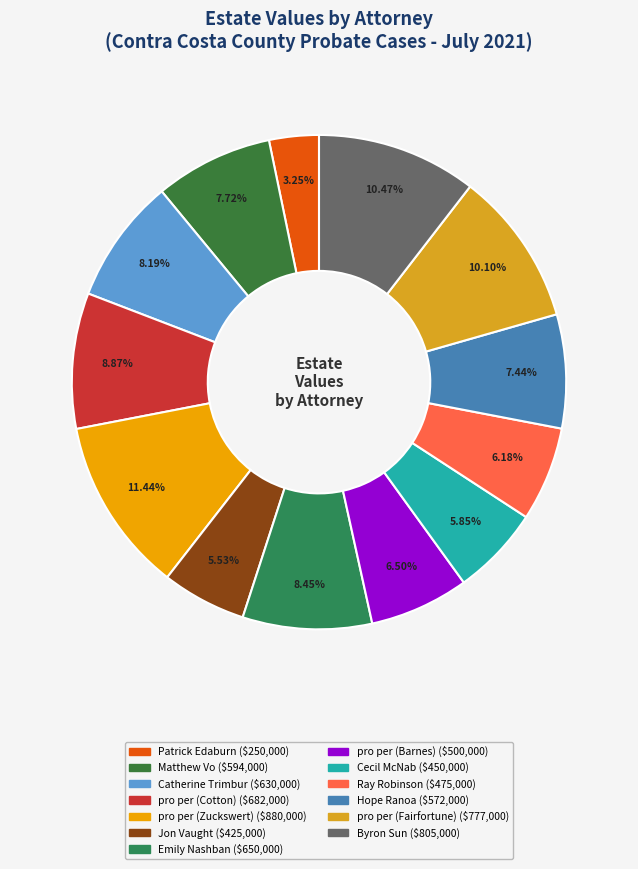

To the nearest percent, what percentage of the pie is Matthew Vo?

8%